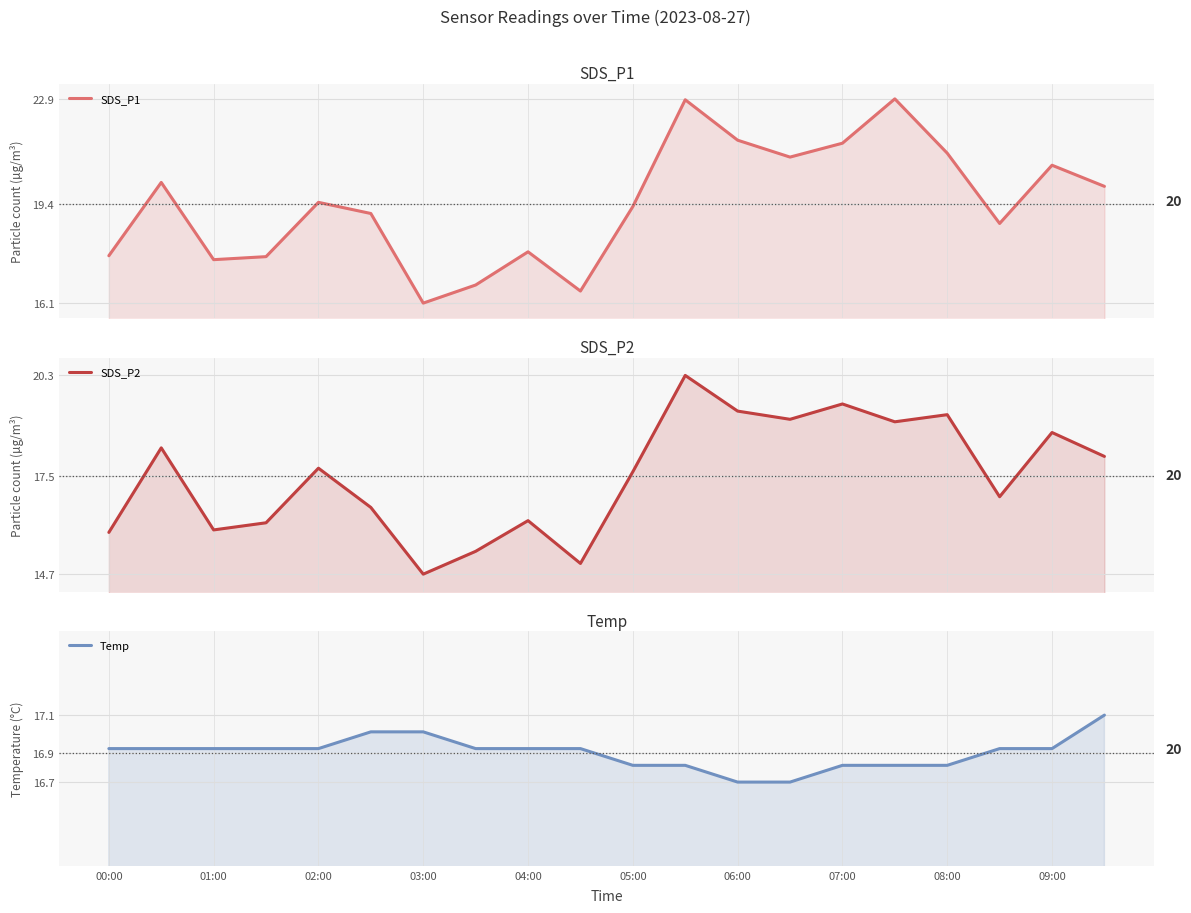

What is the value of the Temp point at the 19th from the left?

16.9